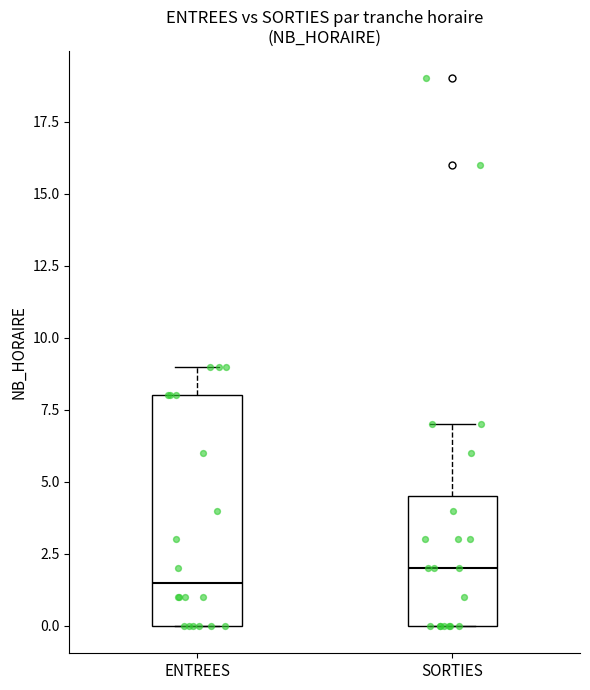

Reading left to right, read every box against the y-axis: the position of its median line, the range the box covers, and the ends of its whiskers. The values are not printed on the chart, so give them approximately, as read against the axis.

ENTREES: median 1.5, box 0.0 to 8.0, whiskers 0.0 to 9.0
SORTIES: median 2.0, box 0.0 to 4.5, whiskers 0.0 to 7.0